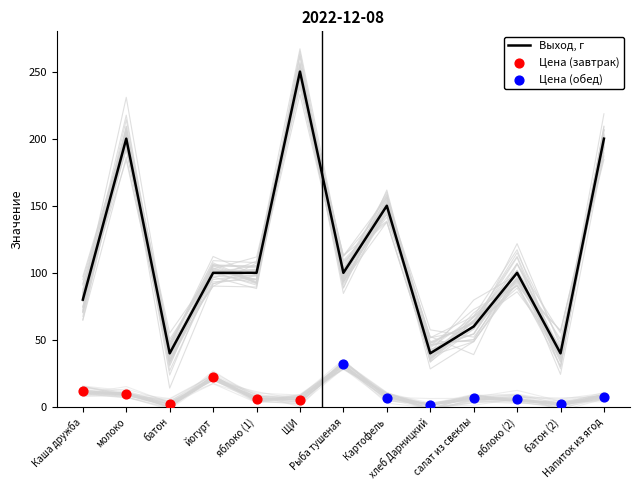

Which series has the largest Y range (max minus min)?

Выход, г